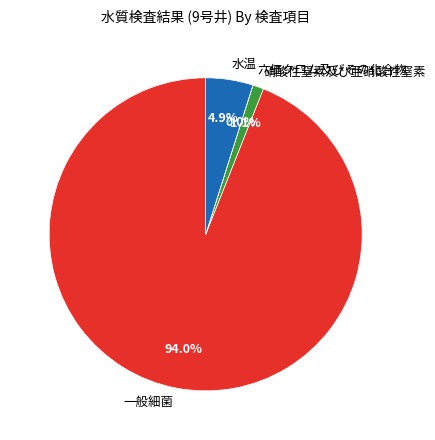

To the nearest percent, what portion does 硝酸性窒素及び亜硝酸性窒素 represent?

1%